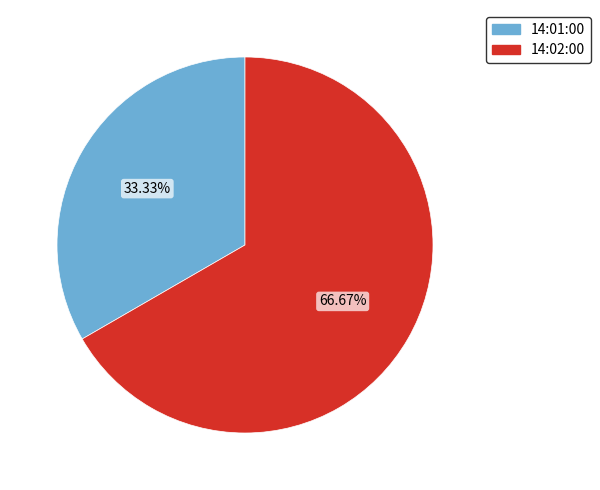

How many segments does this pie chart have?

2